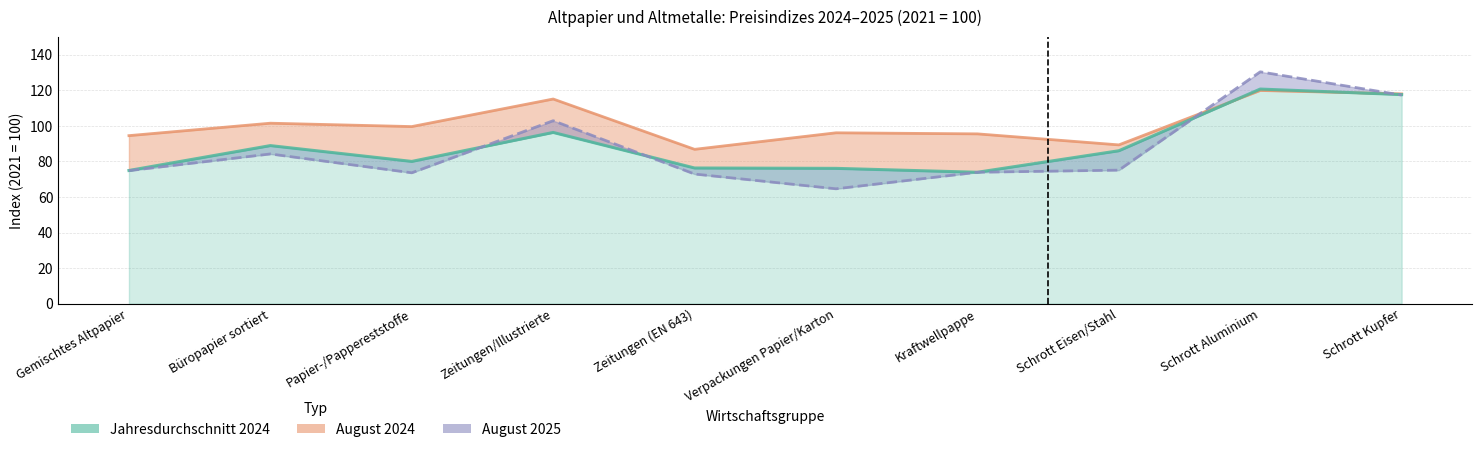

What is the highest value of the Jahresdurchschnitt 2024 series?

120.7